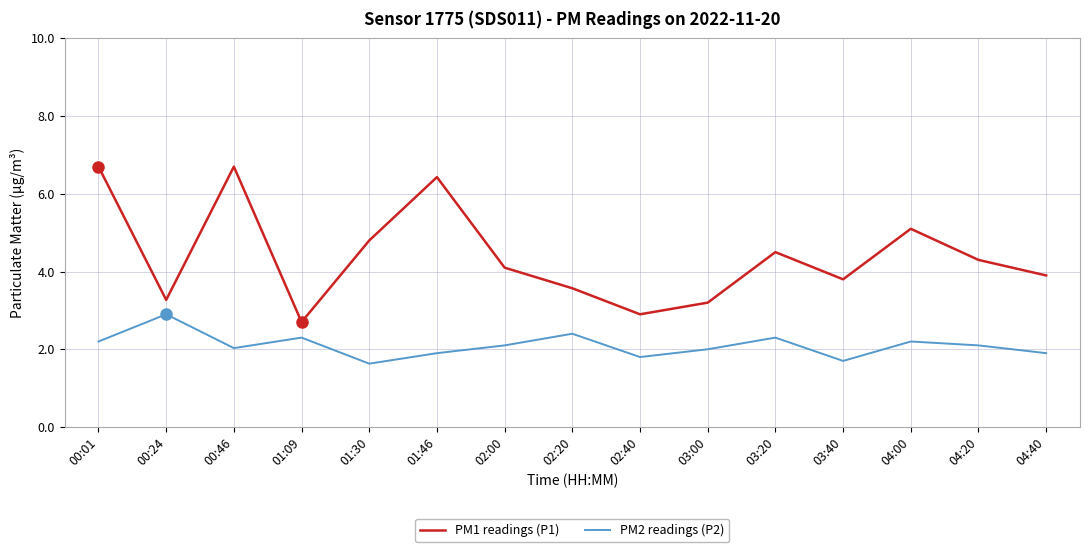

What is the total value across all series at 04:00?

7.3